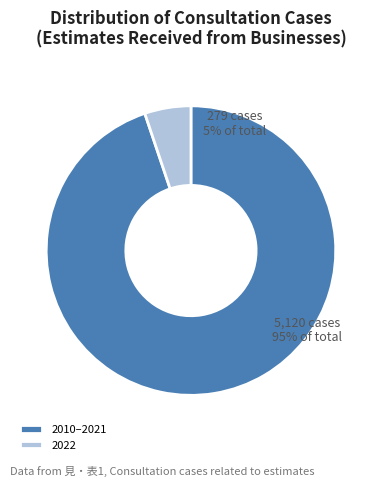

Which category has the smallest portion of the pie?

2022